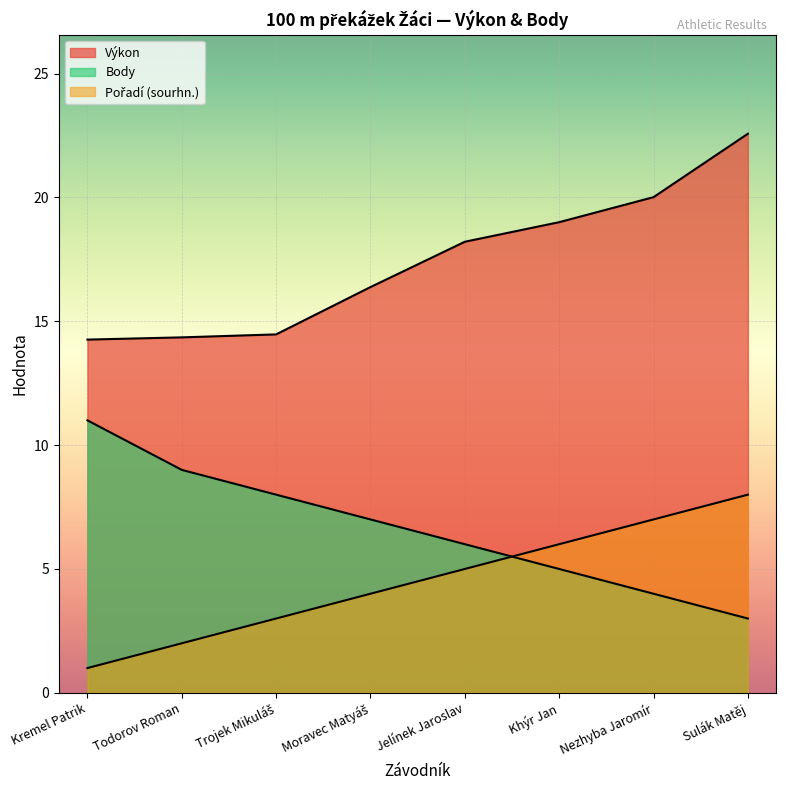

What is the value of the Body point at the 7th from the left?

4.0